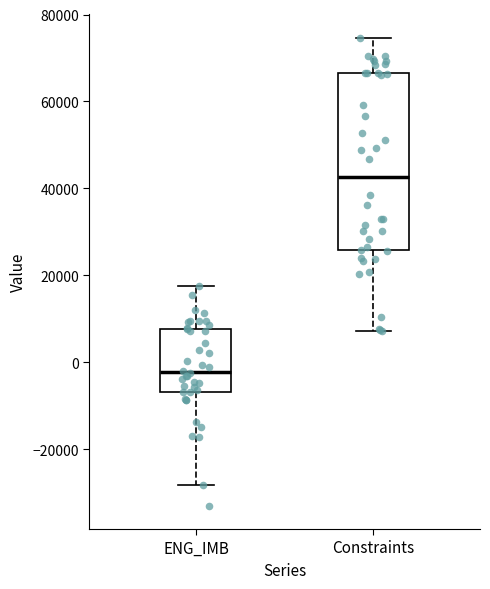

Where does the lower whisker of the box for ENG_IMB end on the y-axis? The values are not printed on the chart, so give them approximately, as read against the axis.

-28000